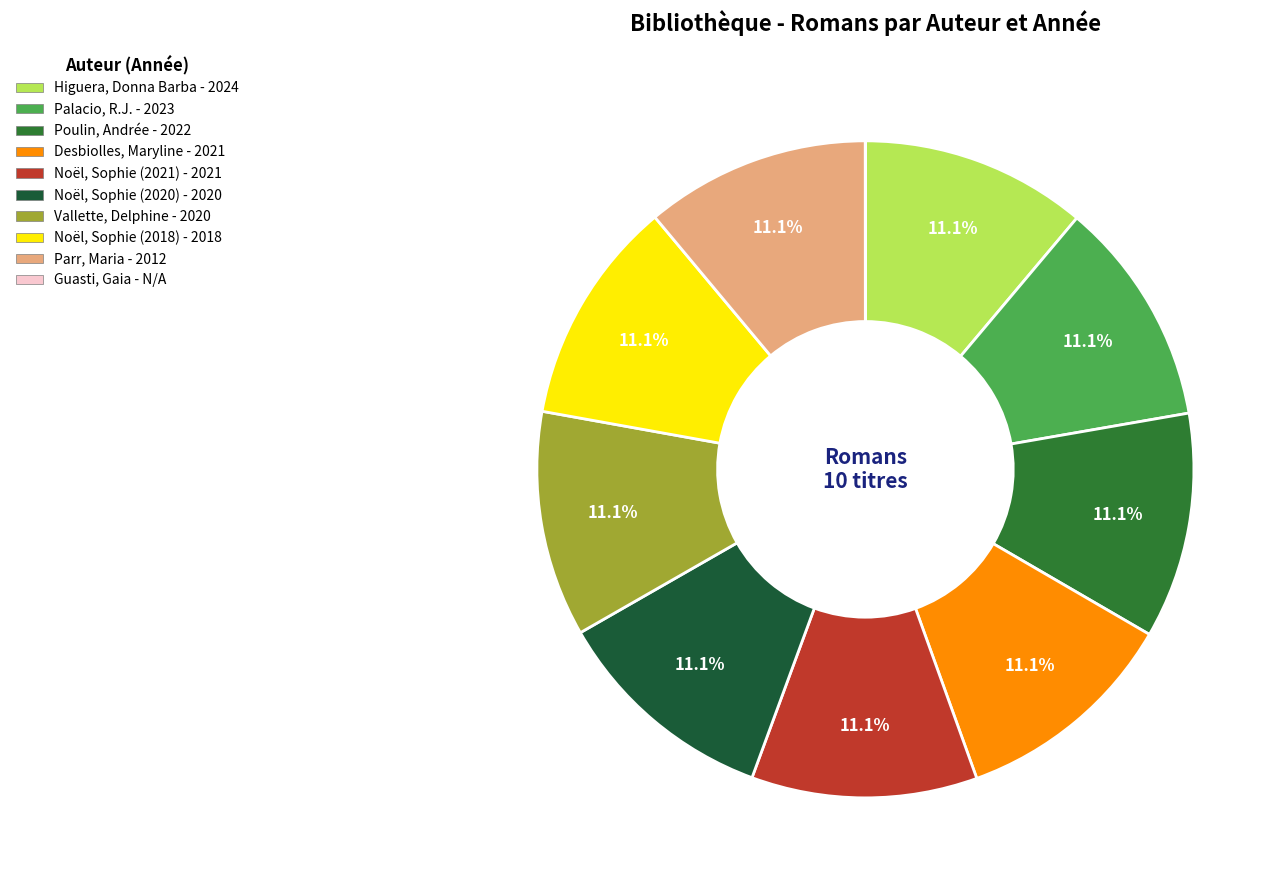

Which category has the smallest portion of the pie?

Guasti, Gaia